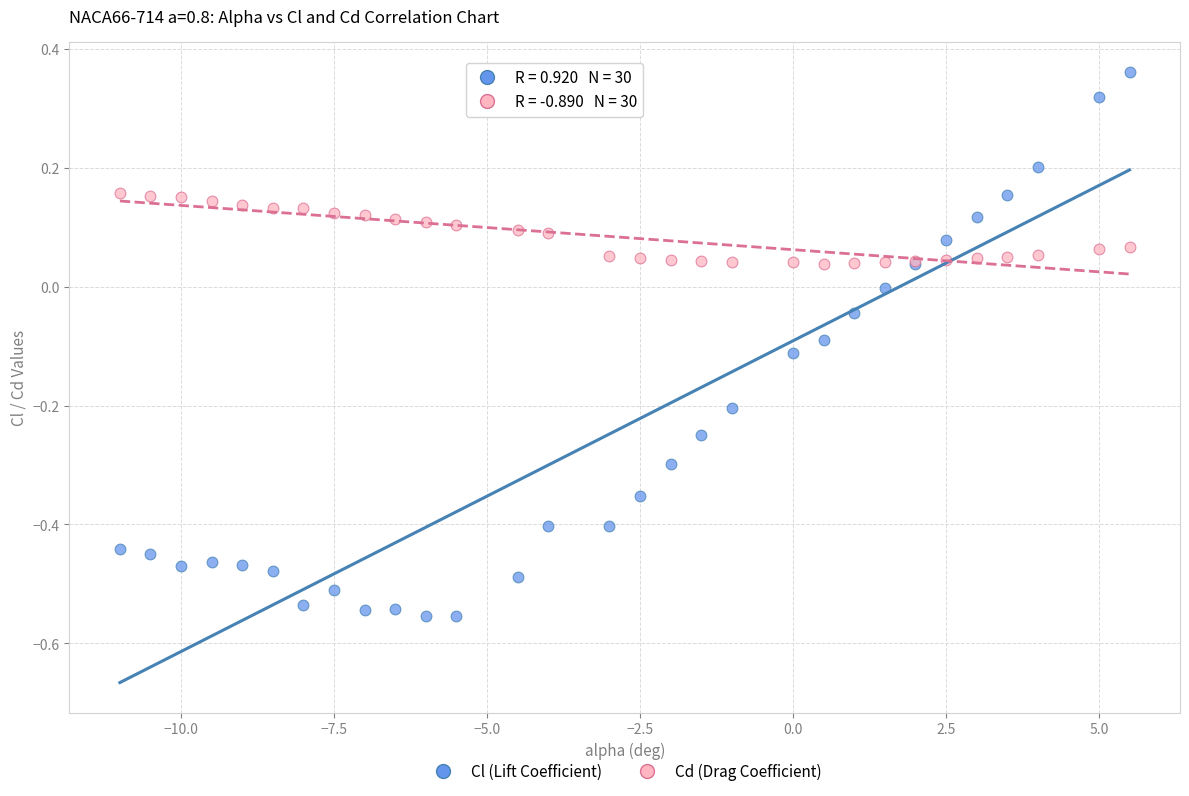

Which series contains the lowest Y value?

Cl (Lift Coefficient)